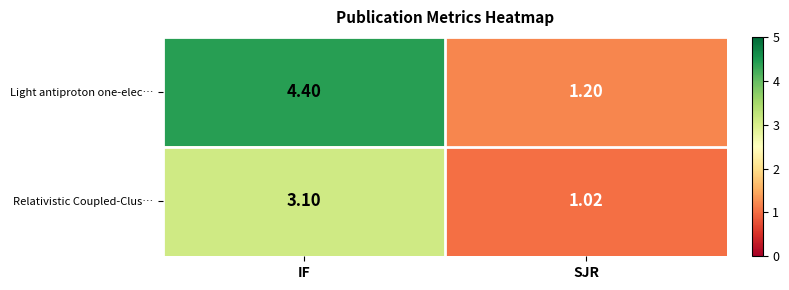

Which series has the largest total across all categories?

Light antiproton one-elec…